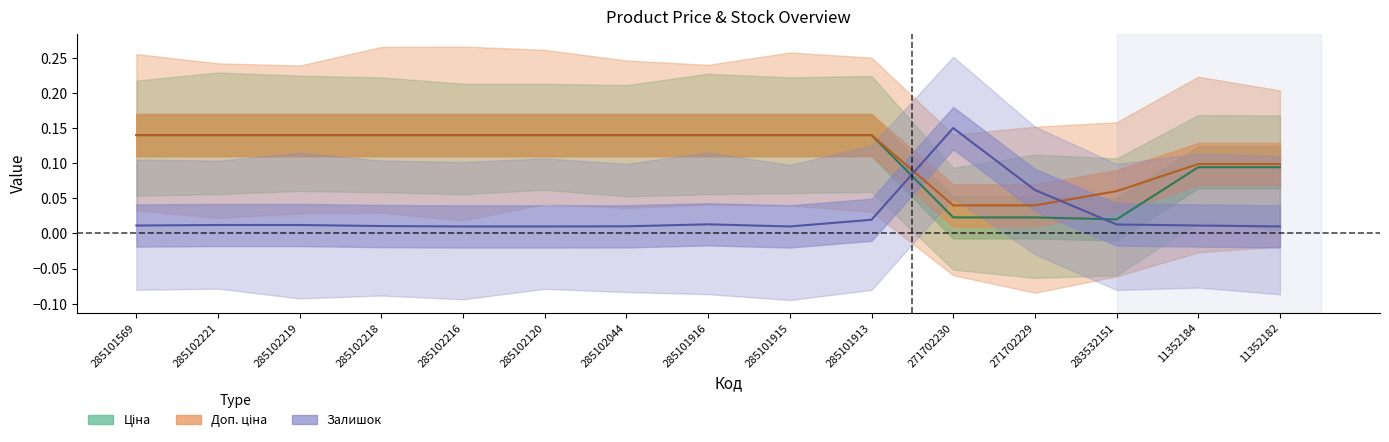

True or false: Залишок has a value of 0.0 at 285102120.

False